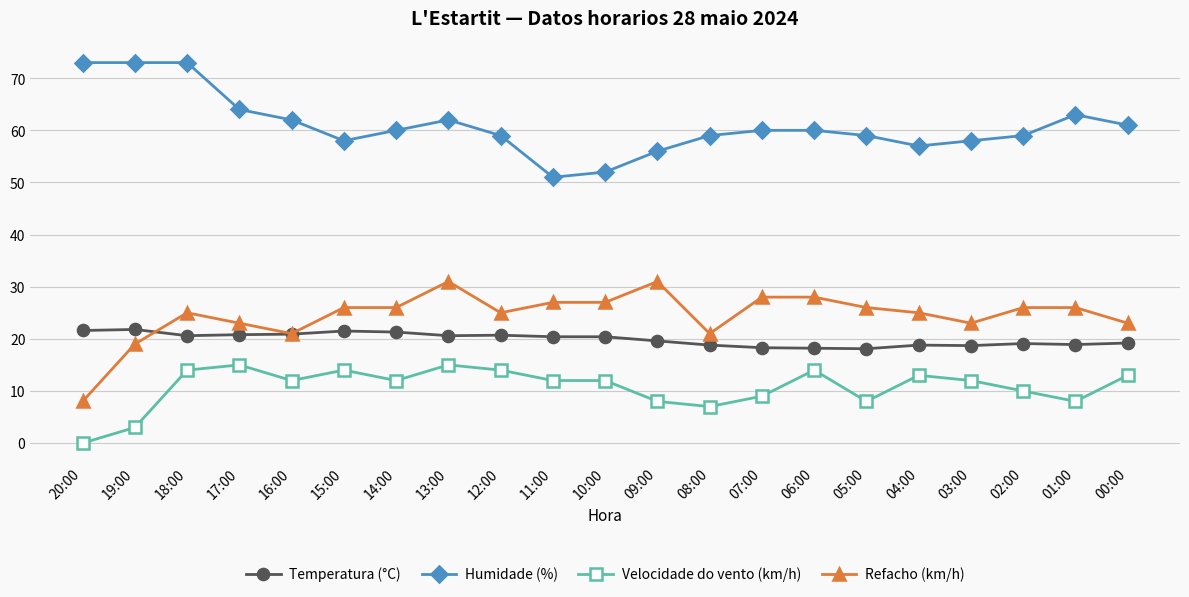

At how many categories does at least one series exceed 7?

21